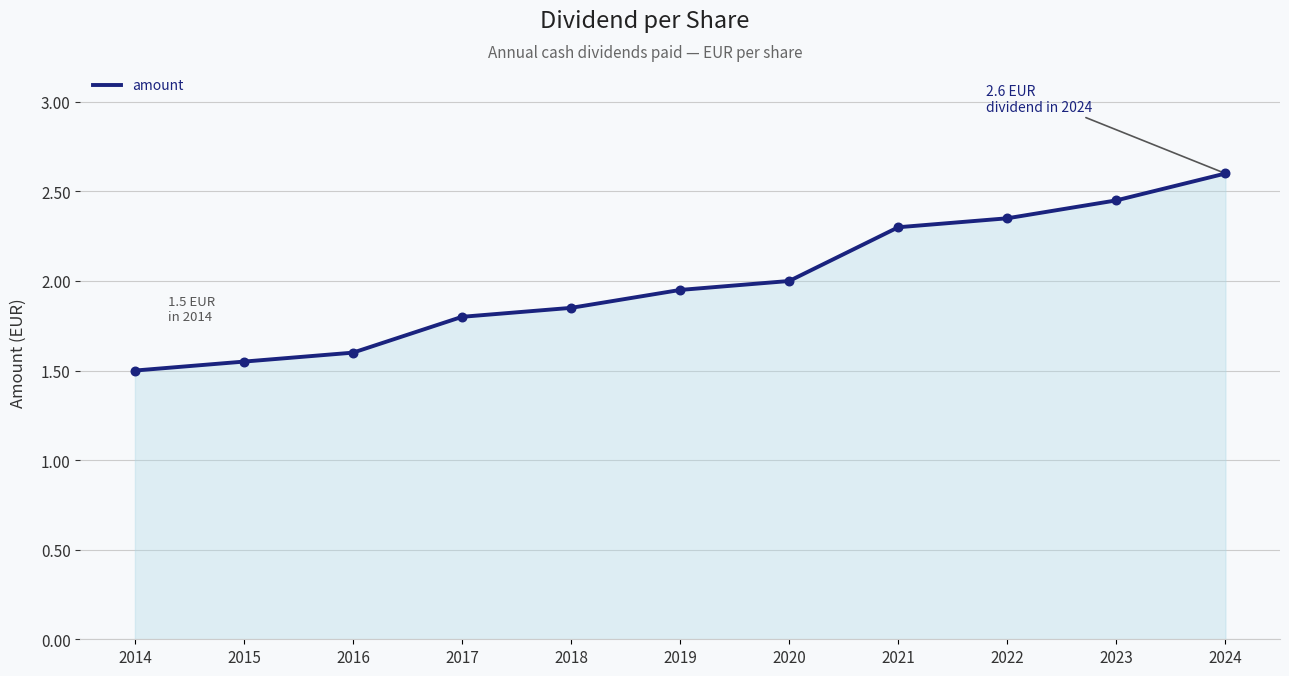

What is the ratio of the value at 2024 to the value at 2014?

1.7